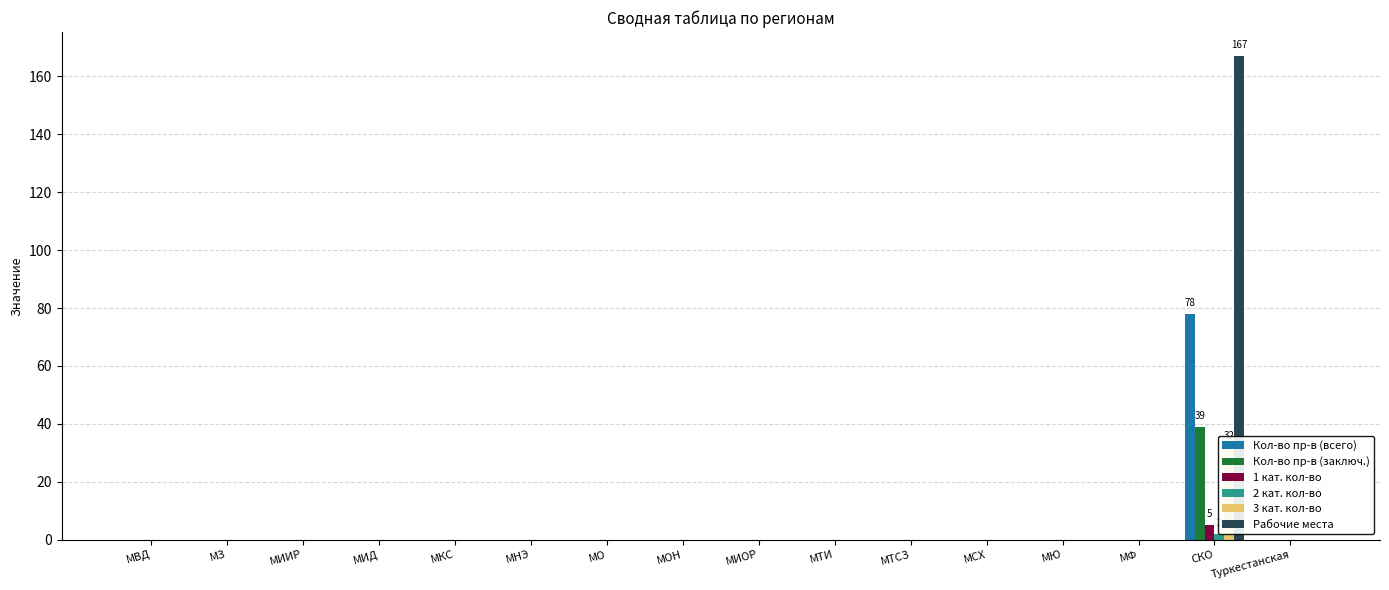

Reading left to right, transcribe all the data shown in this chart.

Кол-во пр-в (всего): МВД=0	МЗ=0	МИИР=0	МИД=0	МКС=0	МНЭ=0	МО=0	МОН=0	МИОР=0	МТИ=0	МТСЗ=0	МСХ=0	МЮ=0	МФ=0	СКО=78	Туркестанская=0
Кол-во пр-в (заключ.): МВД=0	МЗ=0	МИИР=0	МИД=0	МКС=0	МНЭ=0	МО=0	МОН=0	МИОР=0	МТИ=0	МТСЗ=0	МСХ=0	МЮ=0	МФ=0	СКО=39	Туркестанская=0
1 кат. кол-во: МВД=0	МЗ=0	МИИР=0	МИД=0	МКС=0	МНЭ=0	МО=0	МОН=0	МИОР=0	МТИ=0	МТСЗ=0	МСХ=0	МЮ=0	МФ=0	СКО=5	Туркестанская=0
2 кат. кол-во: МВД=0	МЗ=0	МИИР=0	МИД=0	МКС=0	МНЭ=0	МО=0	МОН=0	МИОР=0	МТИ=0	МТСЗ=0	МСХ=0	МЮ=0	МФ=0	СКО=2	Туркестанская=0
3 кат. кол-во: МВД=0	МЗ=0	МИИР=0	МИД=0	МКС=0	МНЭ=0	МО=0	МОН=0	МИОР=0	МТИ=0	МТСЗ=0	МСХ=0	МЮ=0	МФ=0	СКО=32	Туркестанская=0
Рабочие места: МВД=0	МЗ=0	МИИР=0	МИД=0	МКС=0	МНЭ=0	МО=0	МОН=0	МИОР=0	МТИ=0	МТСЗ=0	МСХ=0	МЮ=0	МФ=0	СКО=167	Туркестанская=0